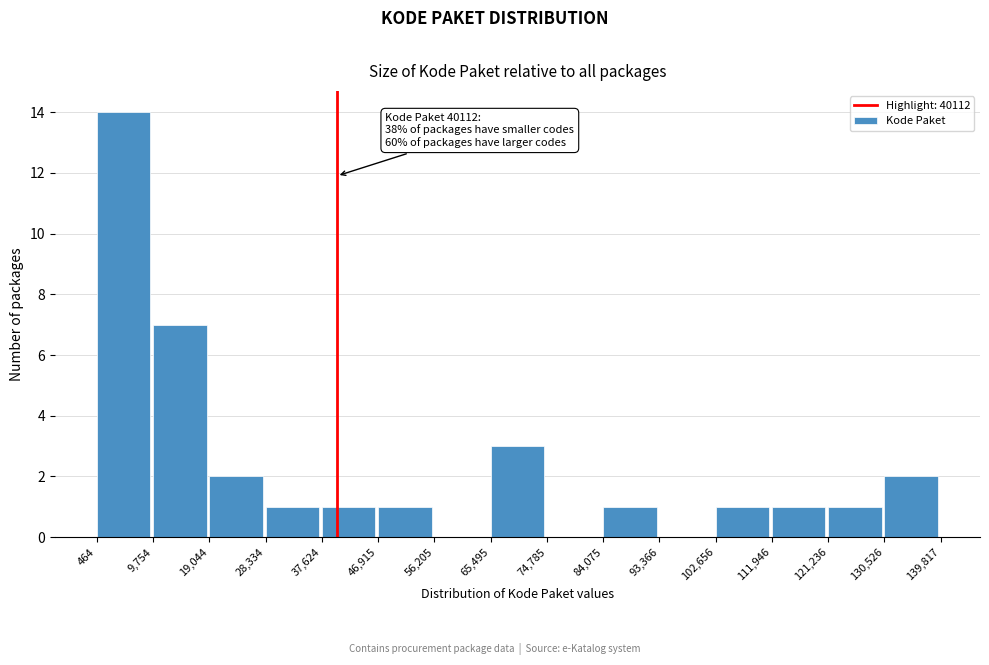

Over which range of the x-axis is the bar tallest?

464 to 9,754